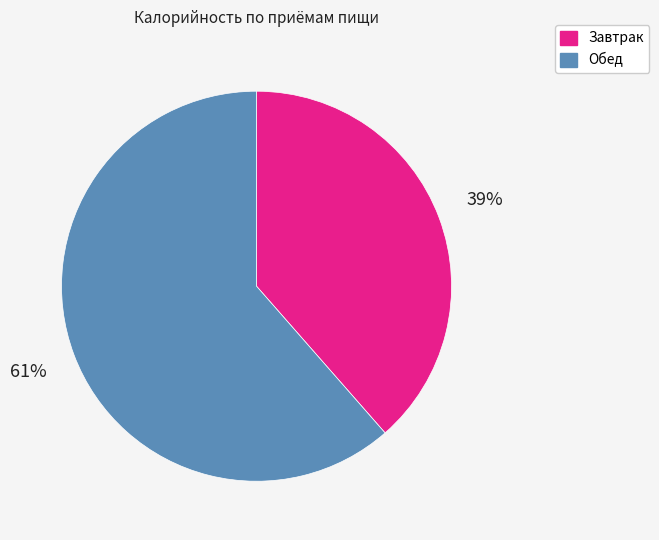

To the nearest percent, what is the average slice percentage?

50%